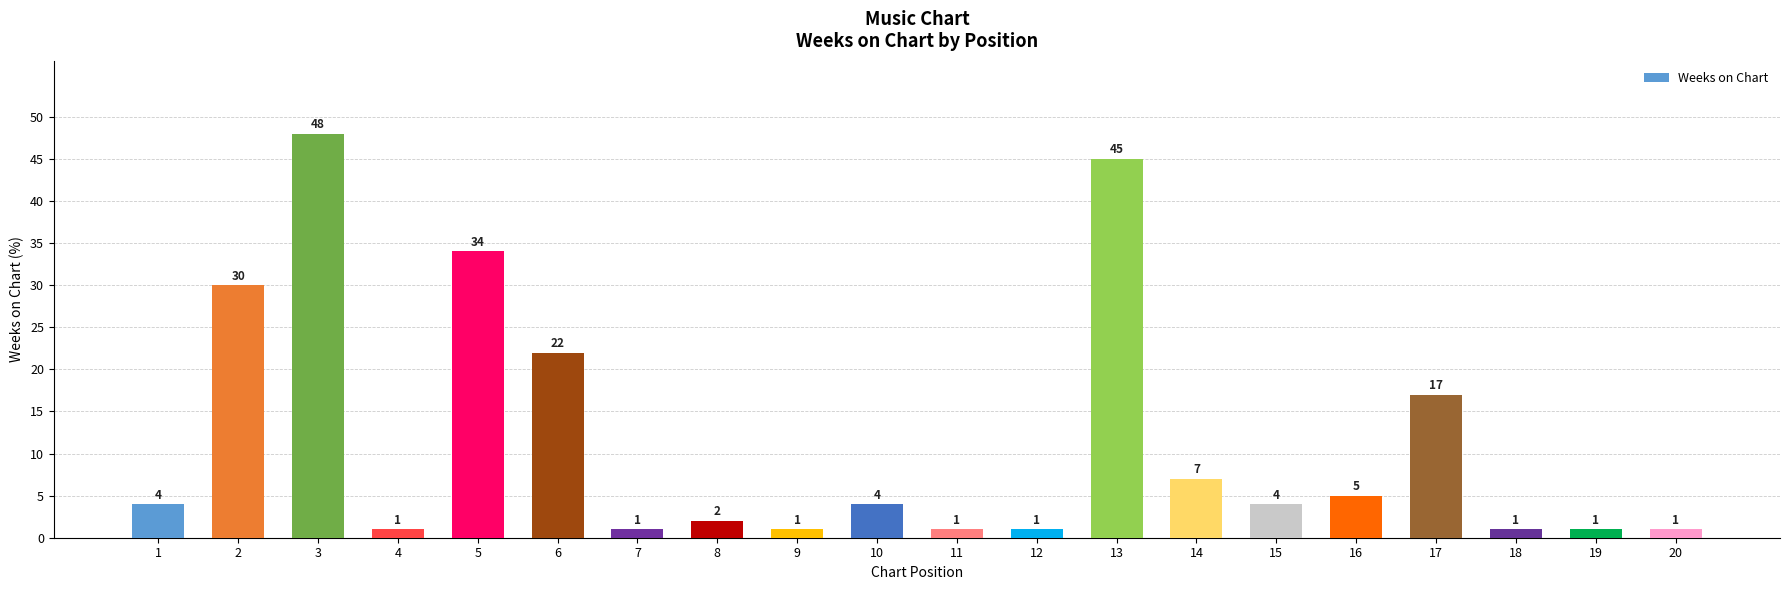

Reading right to left, transcribe all the data shown in this chart.

20=1	19=1	18=1	17=17	16=5	15=4	14=7	13=45	12=1	11=1	10=4	9=1	8=2	7=1	6=22	5=34	4=1	3=48	2=30	1=4